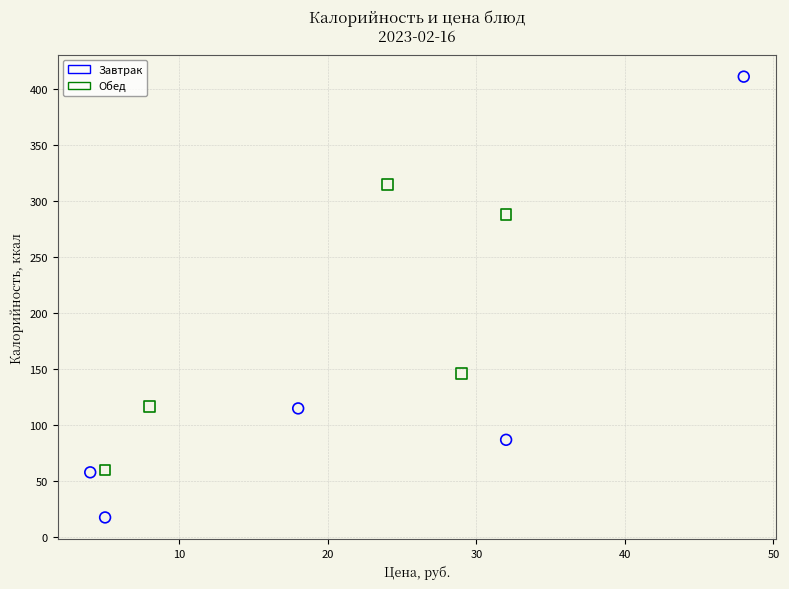

Which series reaches the maximum Y coordinate?

Завтрак